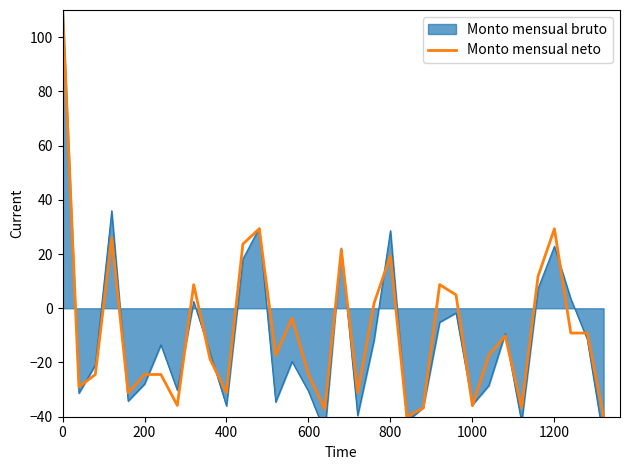

Is it true that Monto mensual neto equals -19.3 at 1000?

False